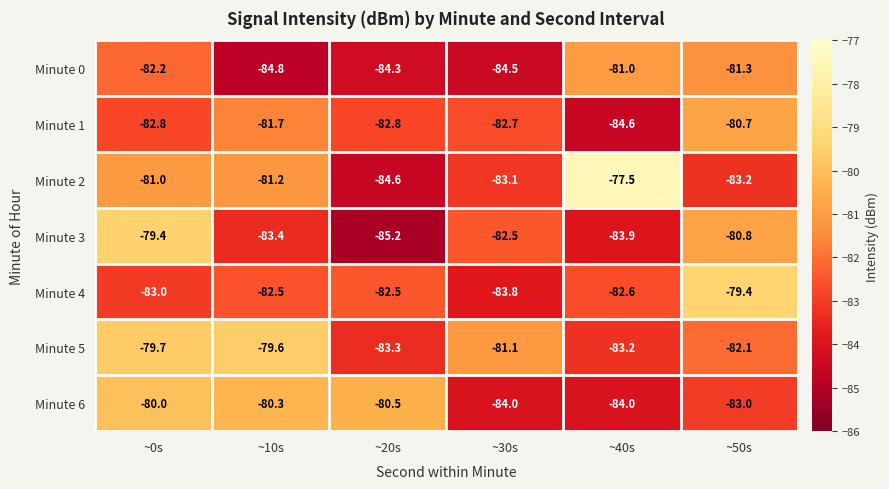

How many categories are shown in the chart?

6